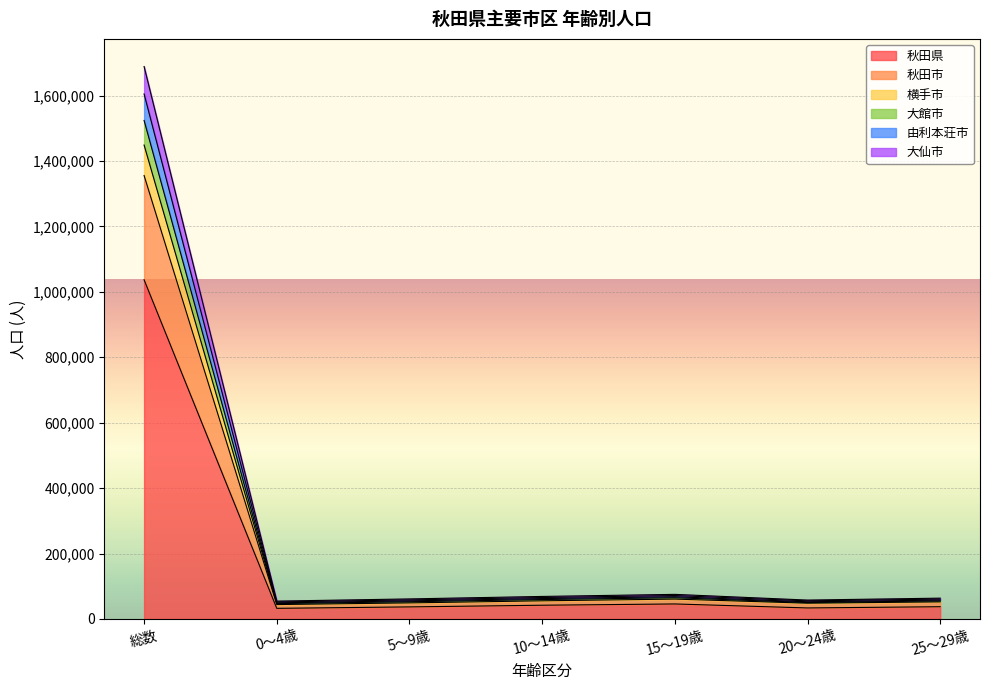

What is the difference between the highest and lowest values at 25～29歳?

26194